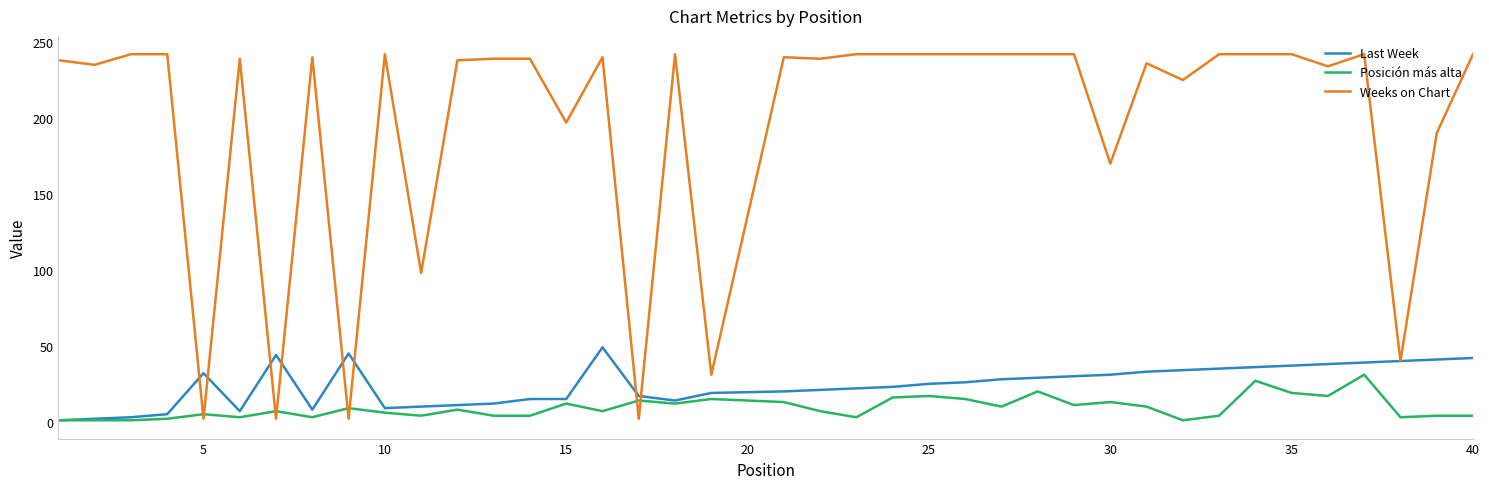

What is the maximum value for Last Week?

49